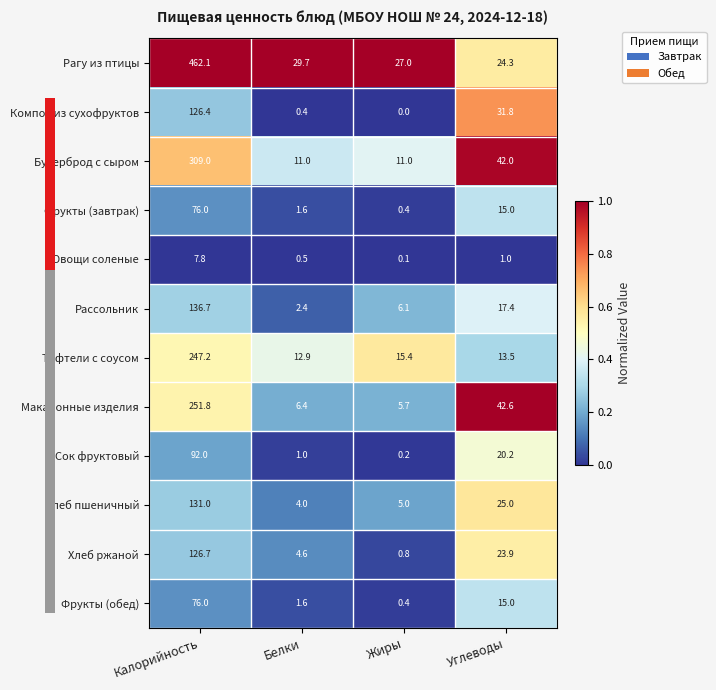

What is the difference between the highest and lowest values at Калорийность?

454.3